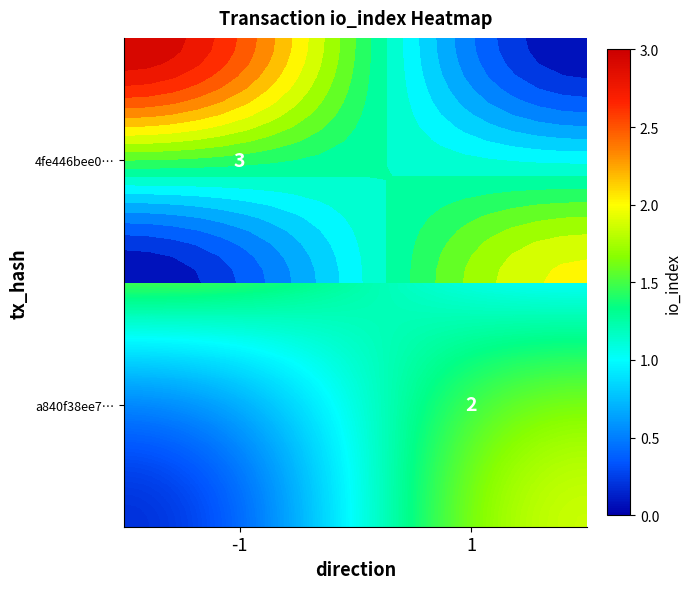

What is the difference between the 4fe446bee0… values at -1 and 1?

3